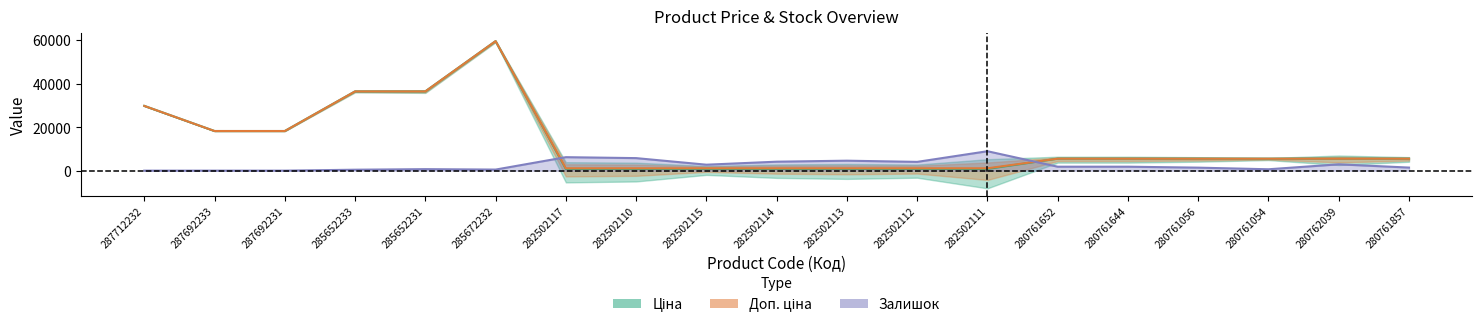

What are all the series names shown in the legend?

Ціна, Доп. ціна, Залишок